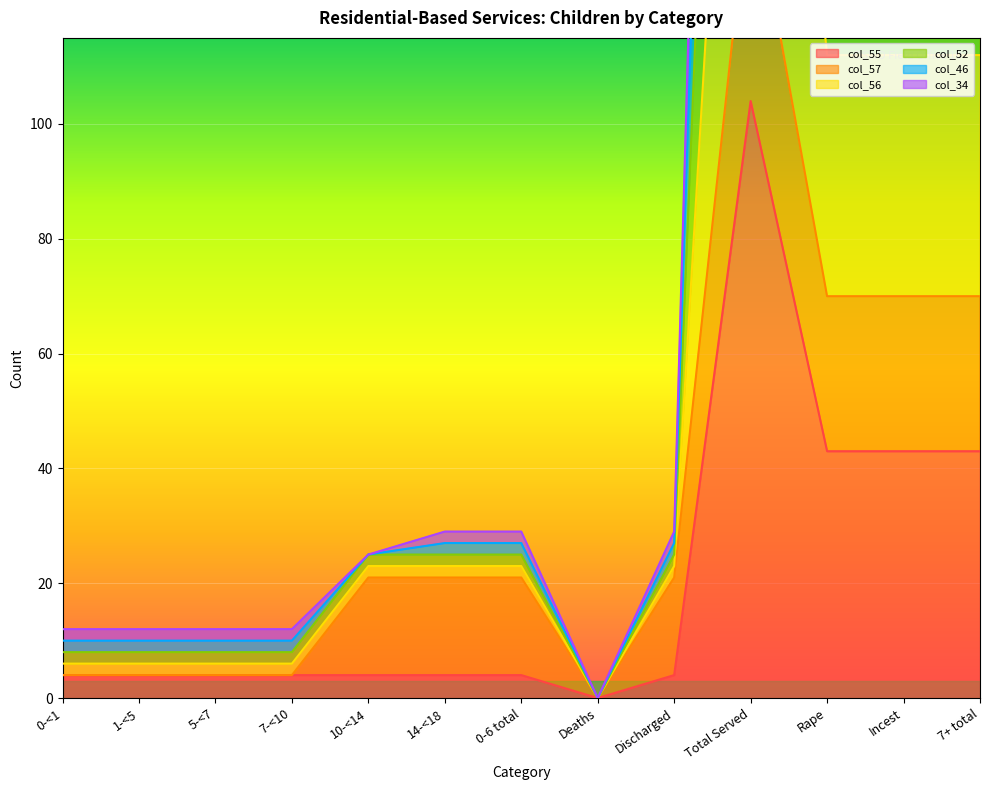

What is the value of the col_55 point at the 6th from the left?

4